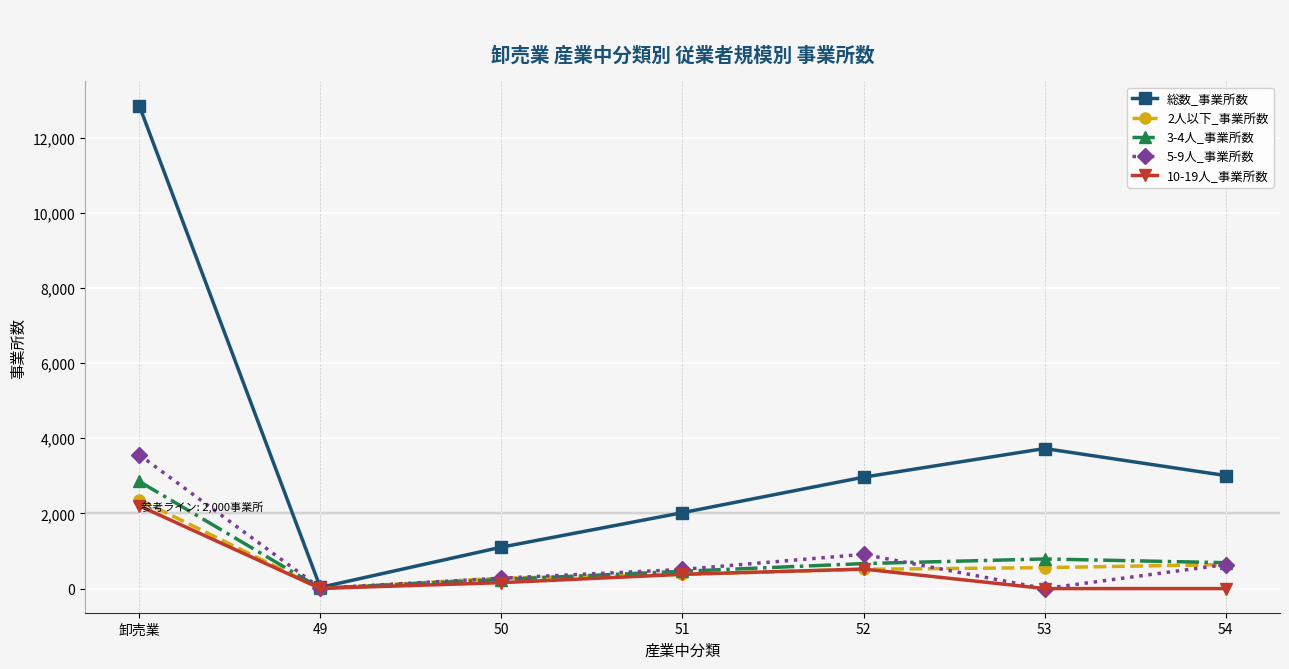

Does the chart display data point markers on the line(s)?

Yes